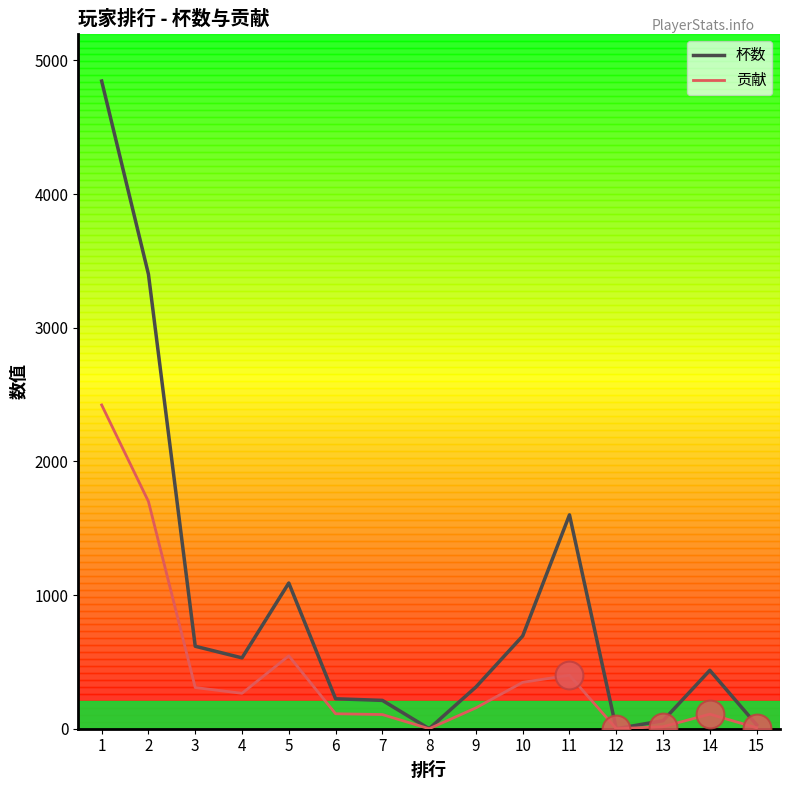

At which category is the sum across all series the highest?

1